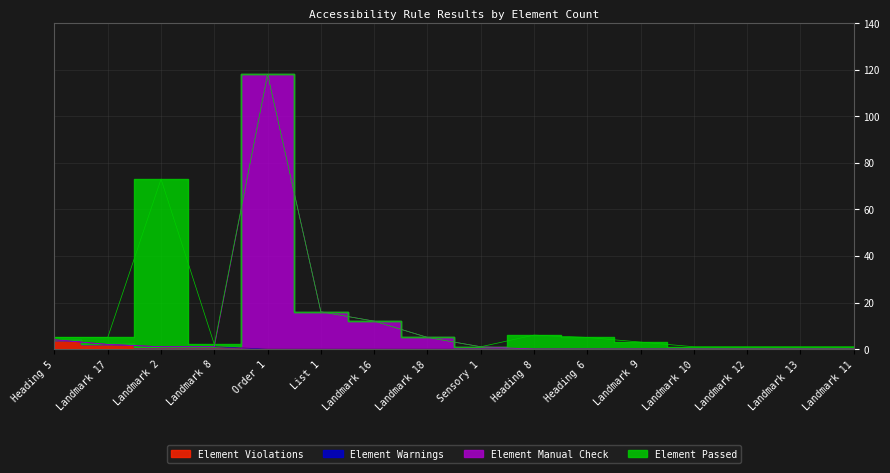

True or false: Element Violations has more than 1 interior local peaks.

False